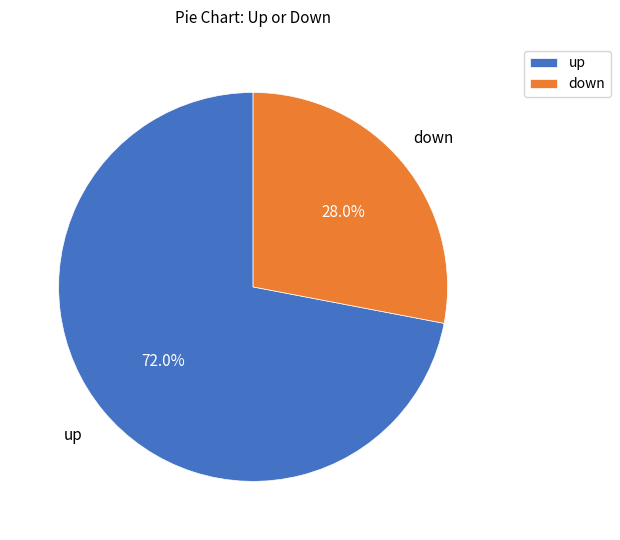

To the nearest percent, what portion does up represent?

72%